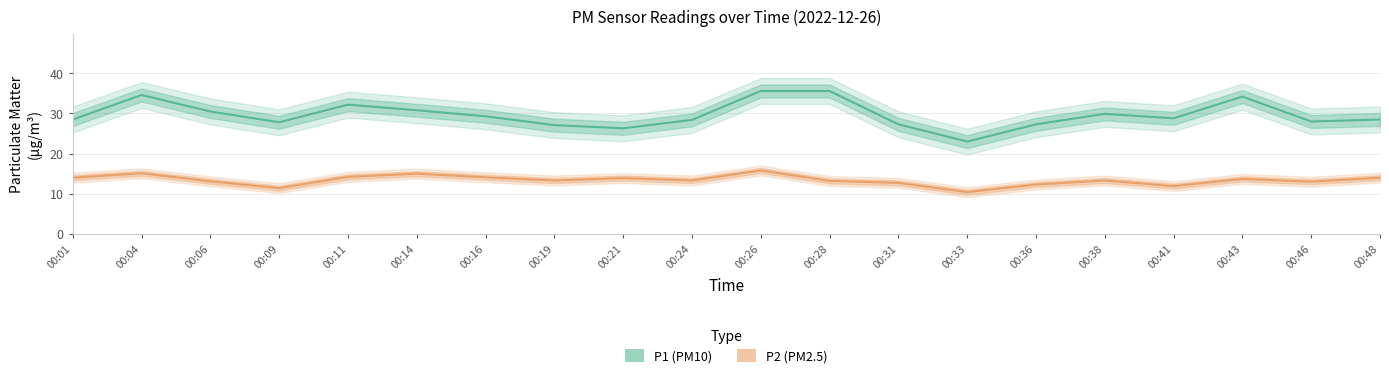

What is the difference between the second highest and second lowest values in the P1 (PM10) series?

9.3